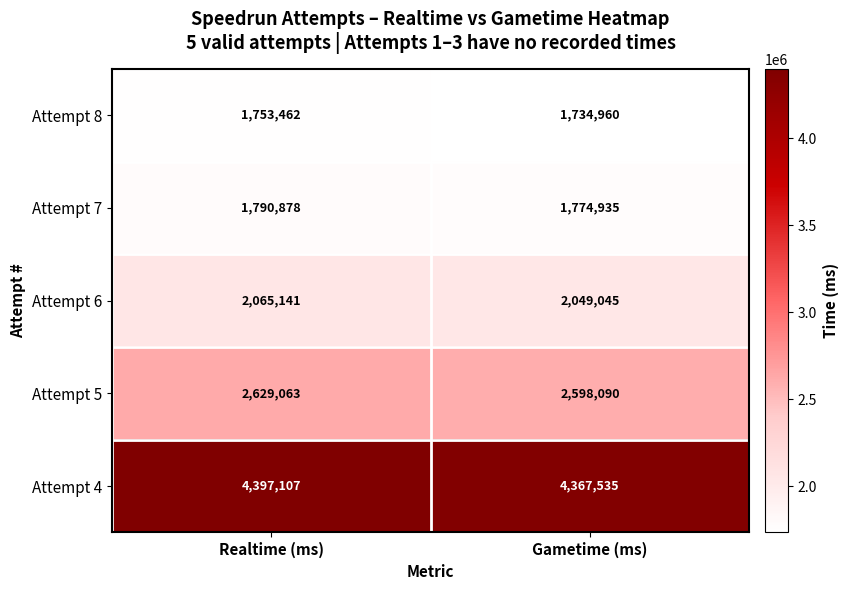

Between Realtime (ms) and Gametime (ms), which series saw the biggest shift?

Attempt 5